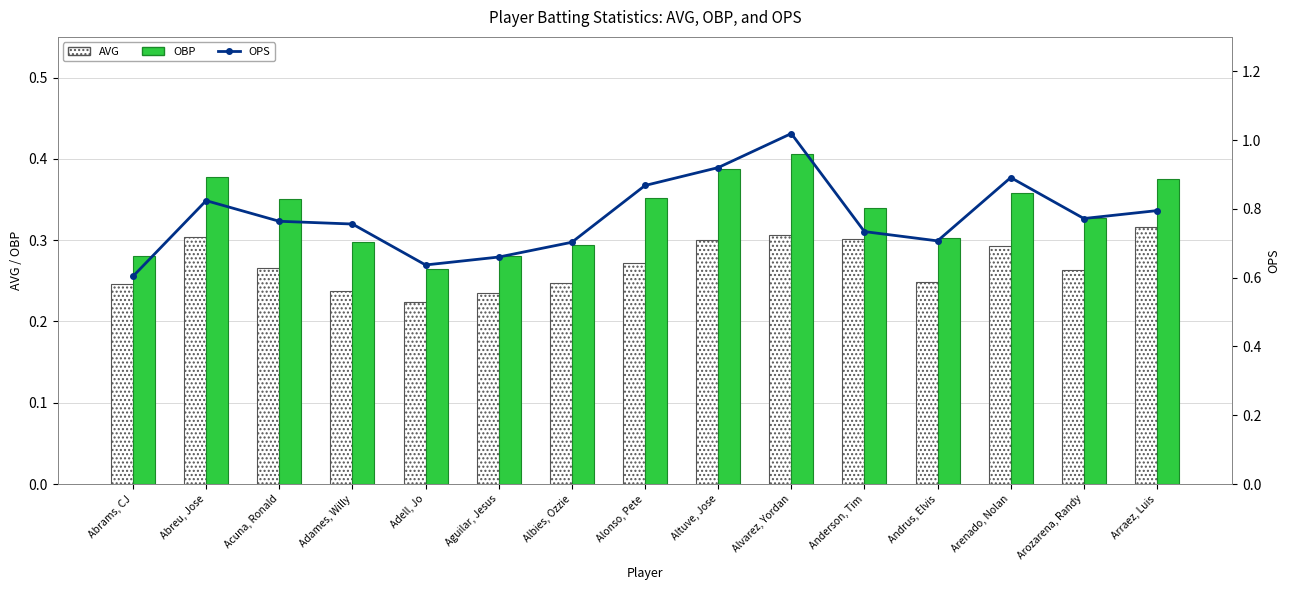

Reading left to right, transcribe all the data shown in this chart.

AVG: Abrams, CJ=0.2	Abreu, Jose=0.3	Acuna, Ronald=0.3	Adames, Willy=0.2	Adell, Jo=0.2	Aguilar, Jesus=0.2	Albies, Ozzie=0.2	Alonso, Pete=0.3	Altuve, Jose=0.3	Alvarez, Yordan=0.3	Anderson, Tim=0.3	Andrus, Elvis=0.2	Arenado, Nolan=0.3	Arozarena, Randy=0.3	Arraez, Luis=0.3
OBP: Abrams, CJ=0.3	Abreu, Jose=0.4	Acuna, Ronald=0.4	Adames, Willy=0.3	Adell, Jo=0.3	Aguilar, Jesus=0.3	Albies, Ozzie=0.3	Alonso, Pete=0.4	Altuve, Jose=0.4	Alvarez, Yordan=0.4	Anderson, Tim=0.3	Andrus, Elvis=0.3	Arenado, Nolan=0.4	Arozarena, Randy=0.3	Arraez, Luis=0.4
OPS: Abrams, CJ=0.6	Abreu, Jose=0.8	Acuna, Ronald=0.8	Adames, Willy=0.8	Adell, Jo=0.6	Aguilar, Jesus=0.7	Albies, Ozzie=0.7	Alonso, Pete=0.9	Altuve, Jose=0.9	Alvarez, Yordan=1.0	Anderson, Tim=0.7	Andrus, Elvis=0.7	Arenado, Nolan=0.9	Arozarena, Randy=0.8	Arraez, Luis=0.8